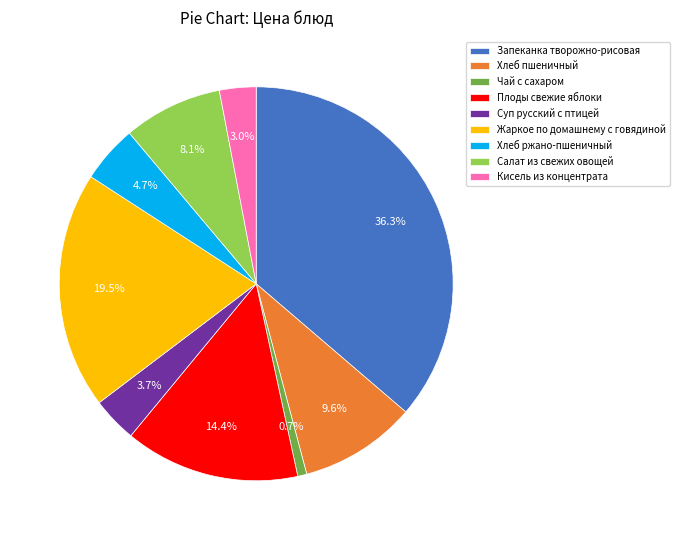

Which slice is the largest?

Запеканка творожно-рисовая